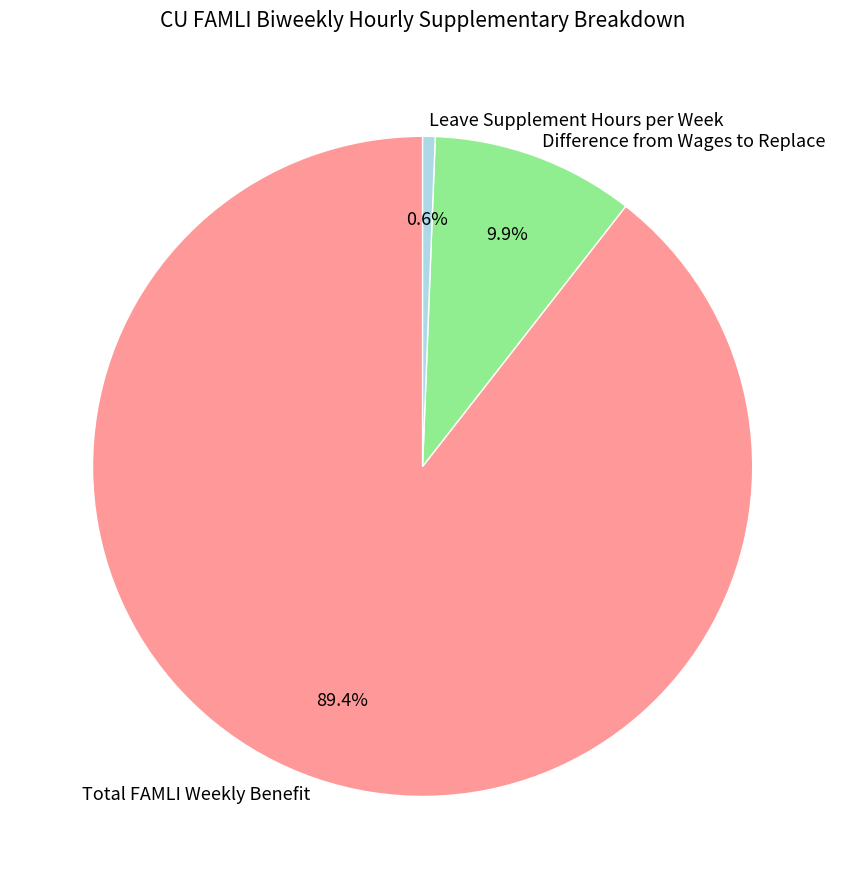

Rank the categories by value from lowest to highest.

Leave Supplement Hours per Week, Difference from Wages to Replace, Total FAMLI Weekly Benefit